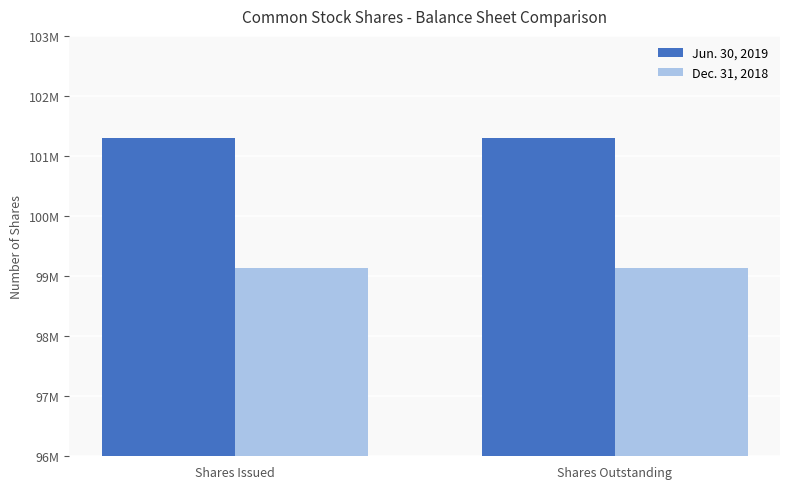

What position from the right is Shares Outstanding?

1